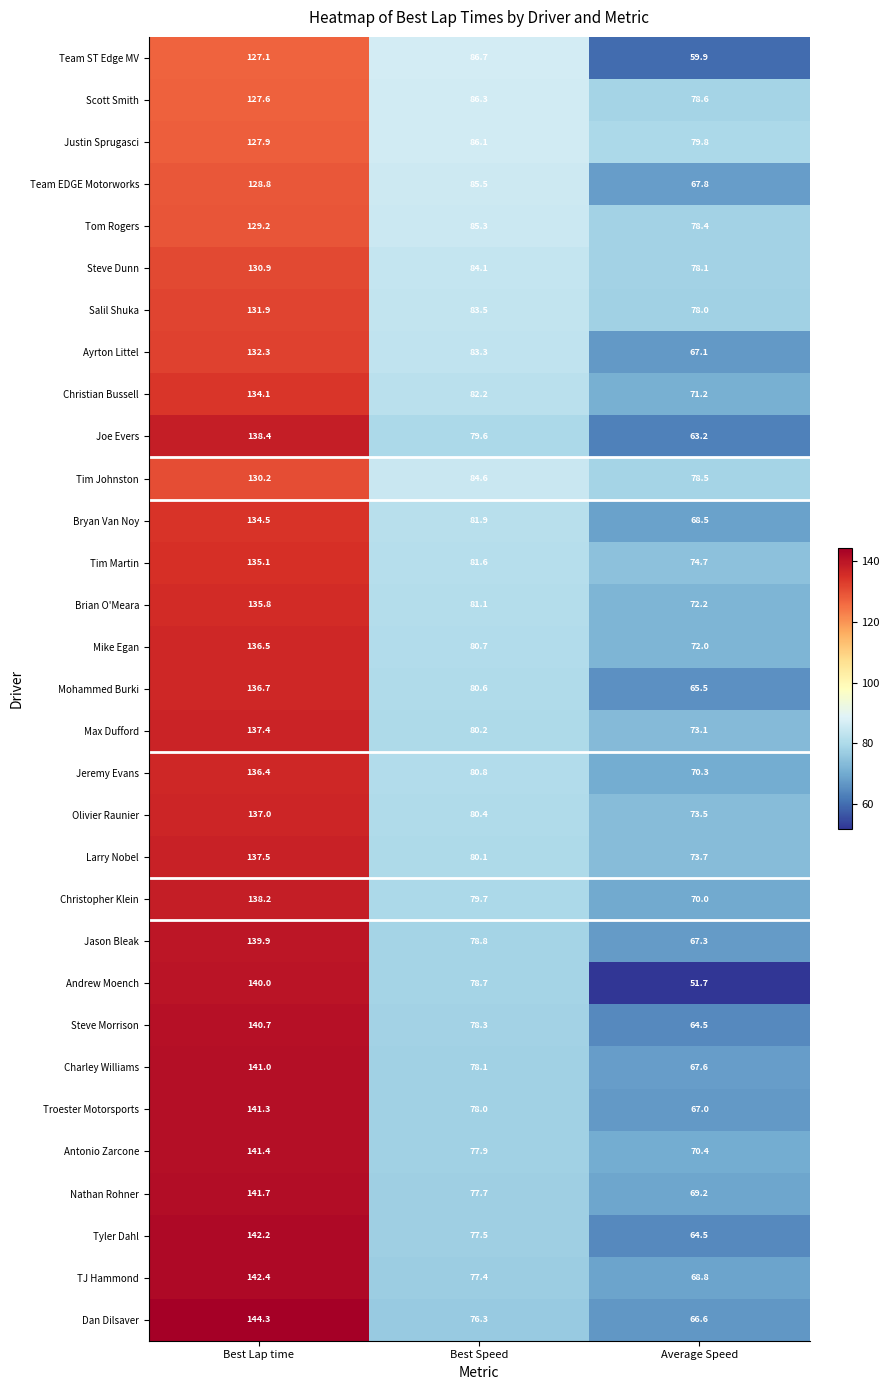

How many series are shown in this chart?

31